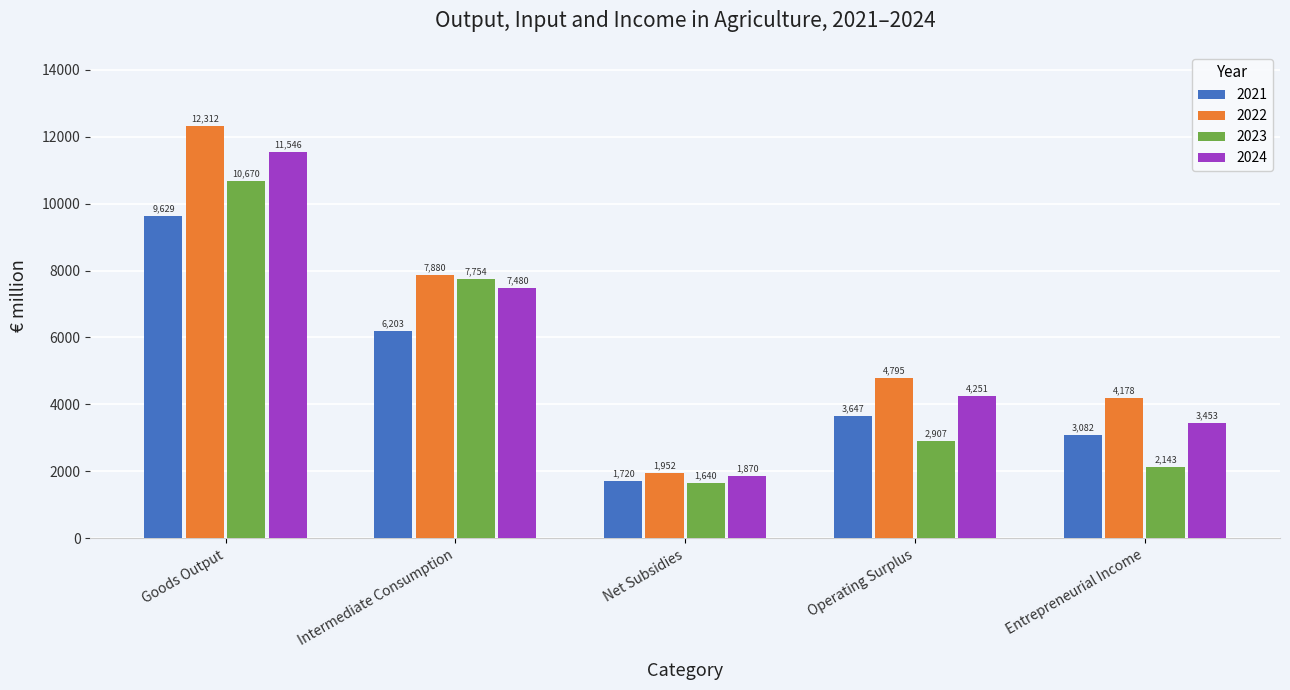

The 2021 series shows 9628.9 at Goods Output. True or false?

True